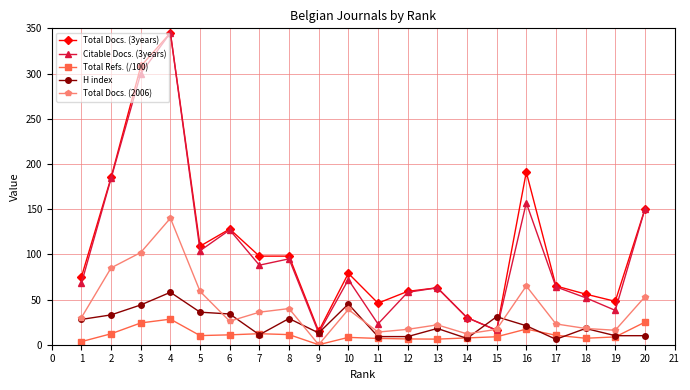

At how many categories does at least one series exceed 340?

1